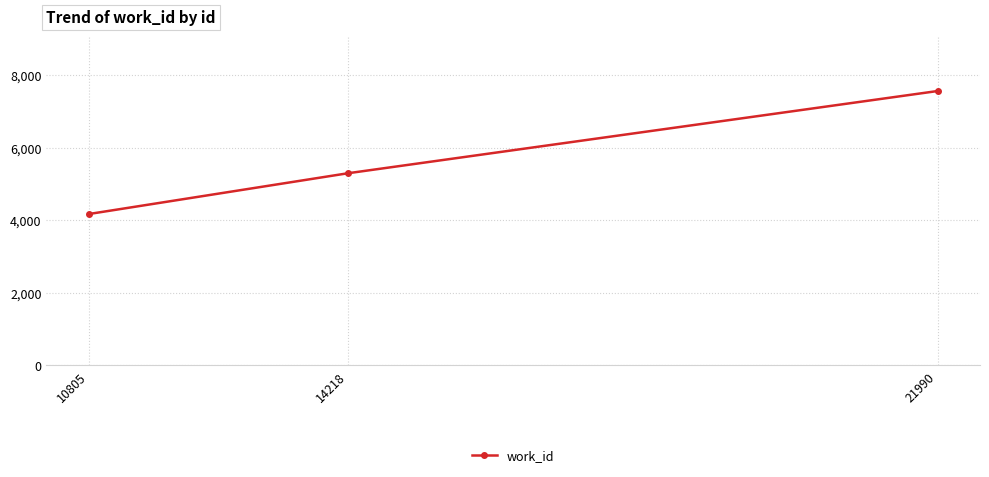

Which label corresponds to the largest value in the chart?

21990